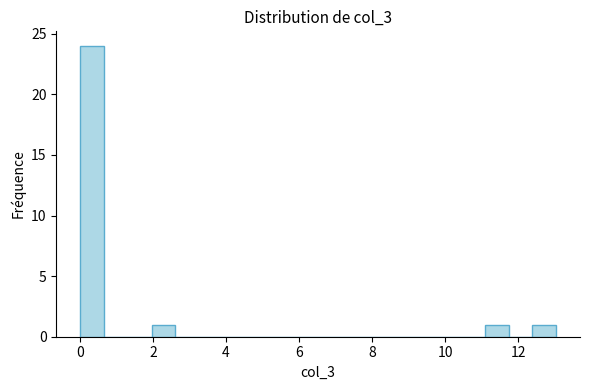

Read against the x-axis, roughly where is the centre of the tallest bar?

0.4